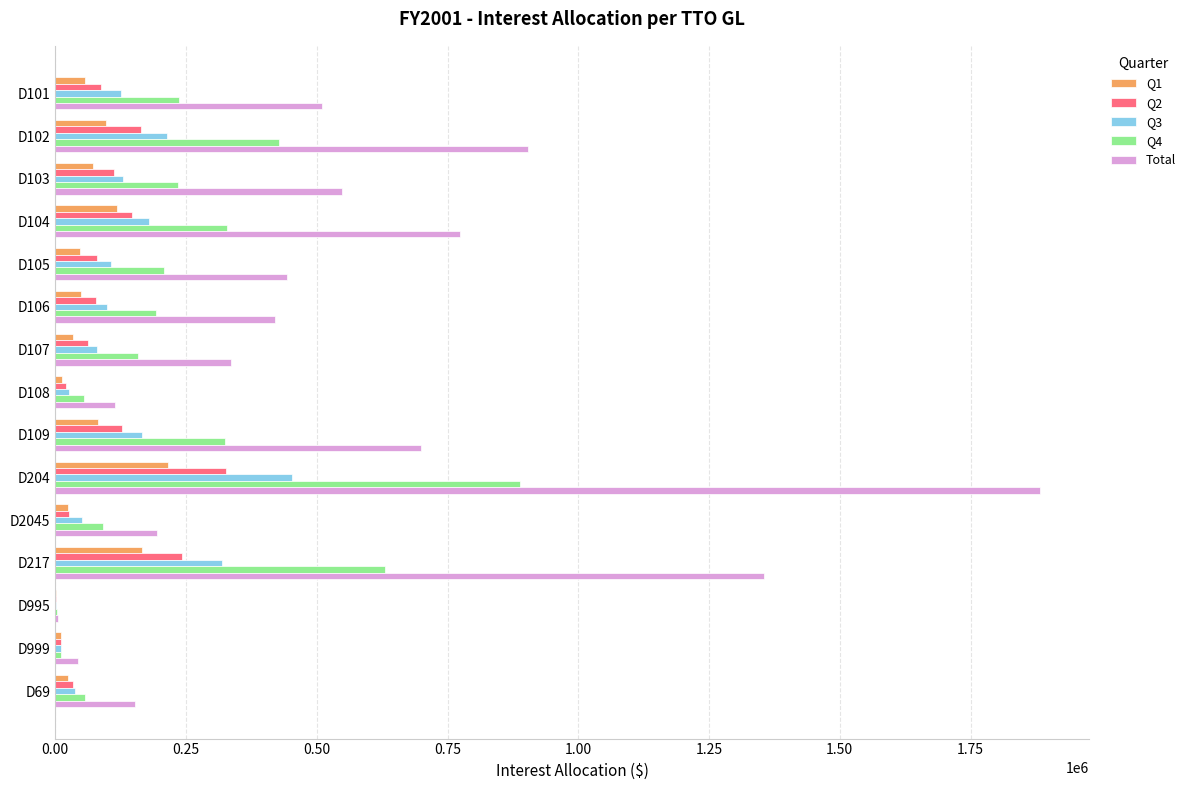

What is the total value across all series at D217?

2709336.0